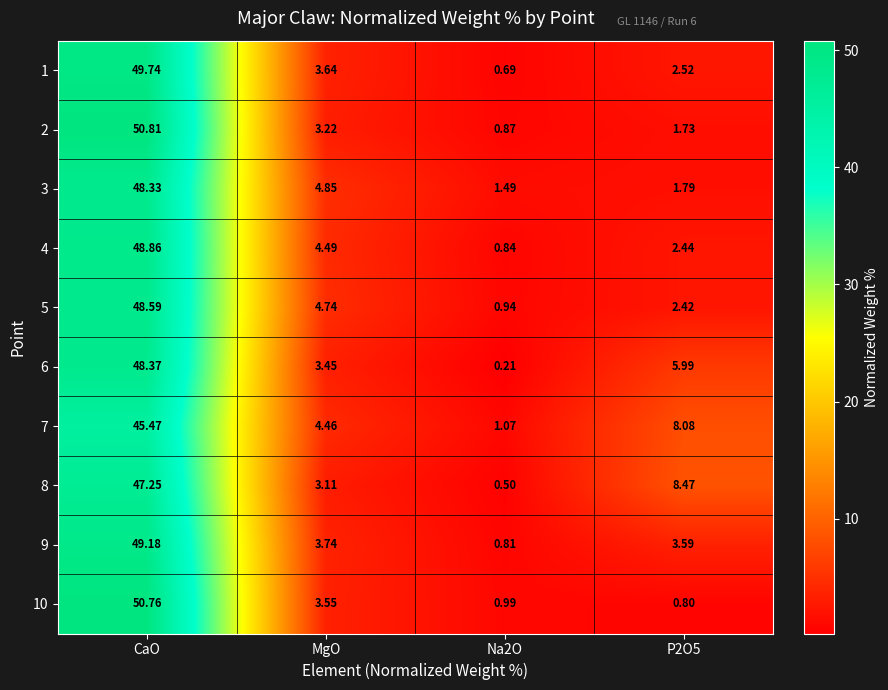

Which series has the largest total across all categories?

8